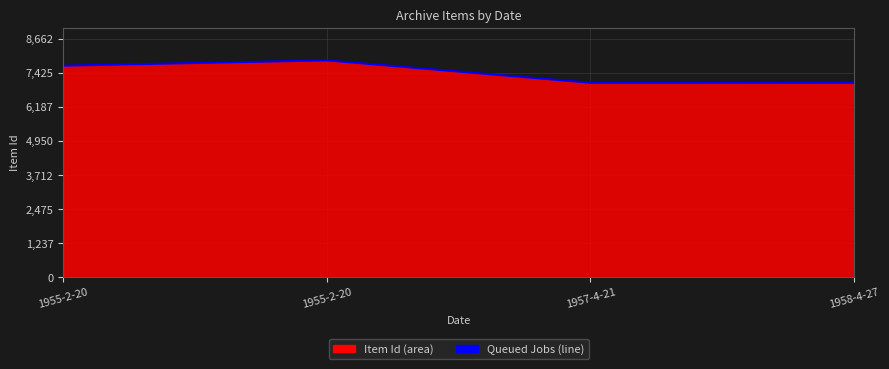

What is the approximate value at 1957-4-21, to the nearest 10?

7060